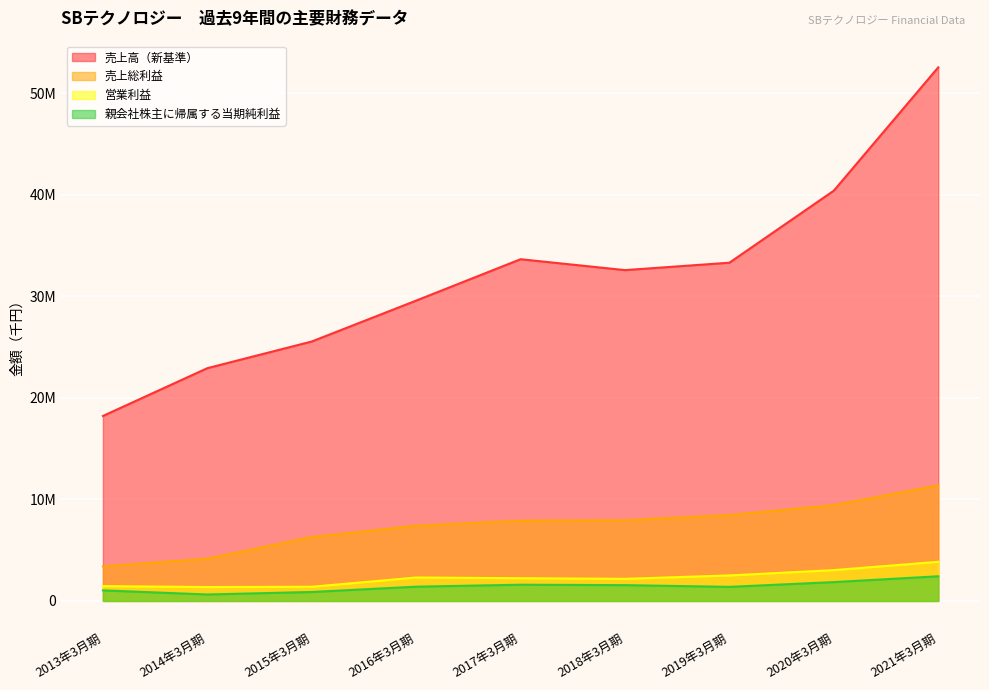

What is the label of the 3rd point from the right?

2019年3月期